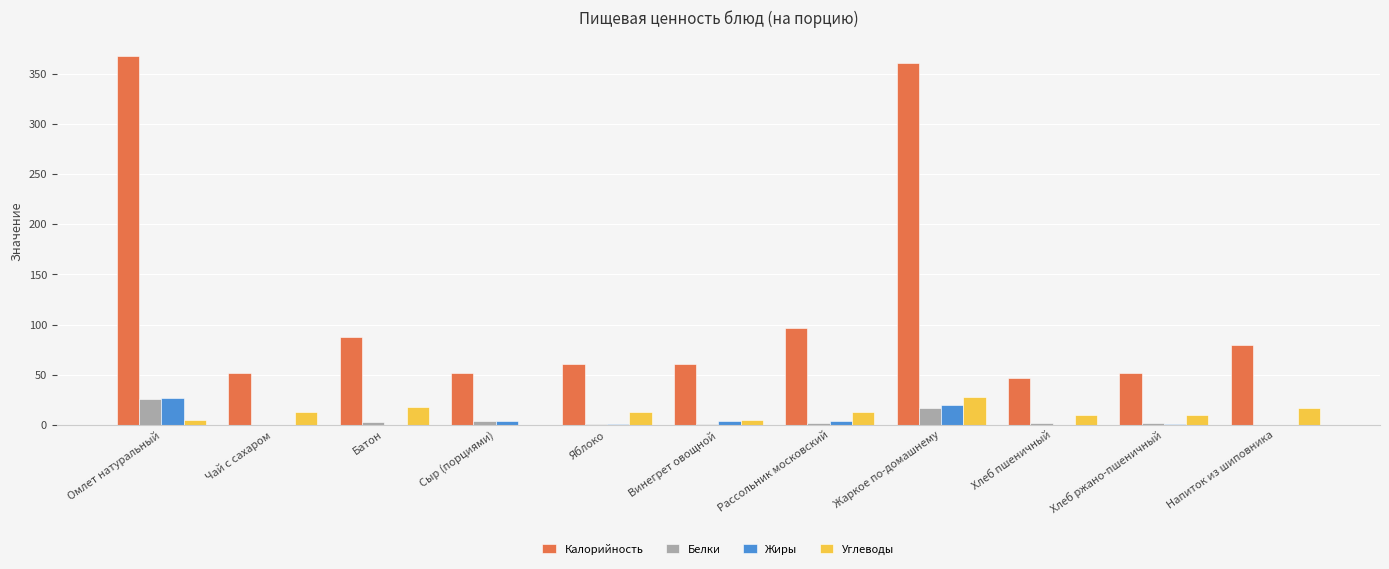

Which series changed the most between Чай с сахаром and Жаркое по-домашнему?

Калорийность